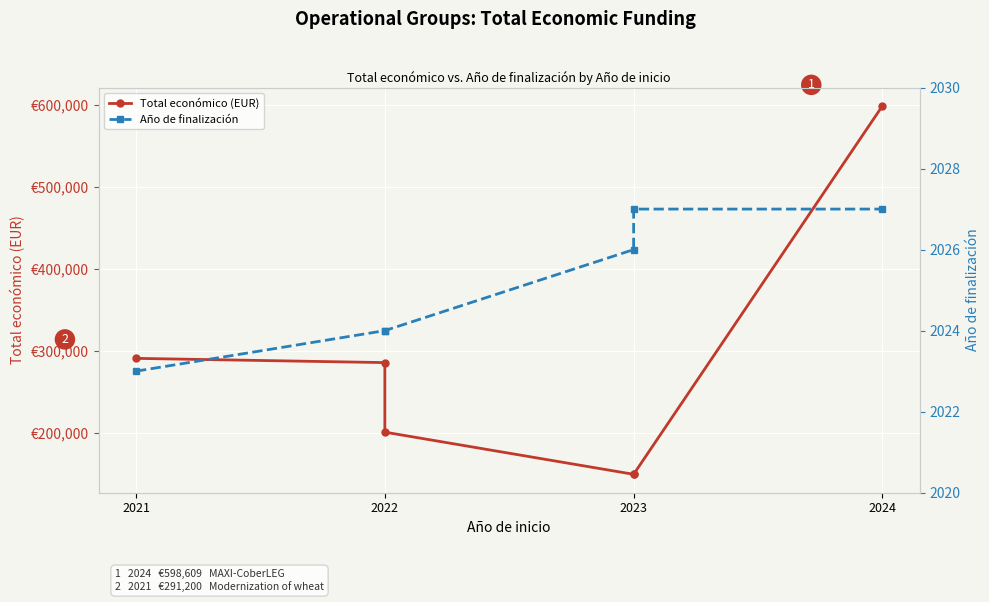

Reading right to left, list all the values displayed in this chart.

Total económico (EUR): 598609	150000	150000	201344	286033	291200
Año de finalización: 2027	2027	2026	2024	2024	2023